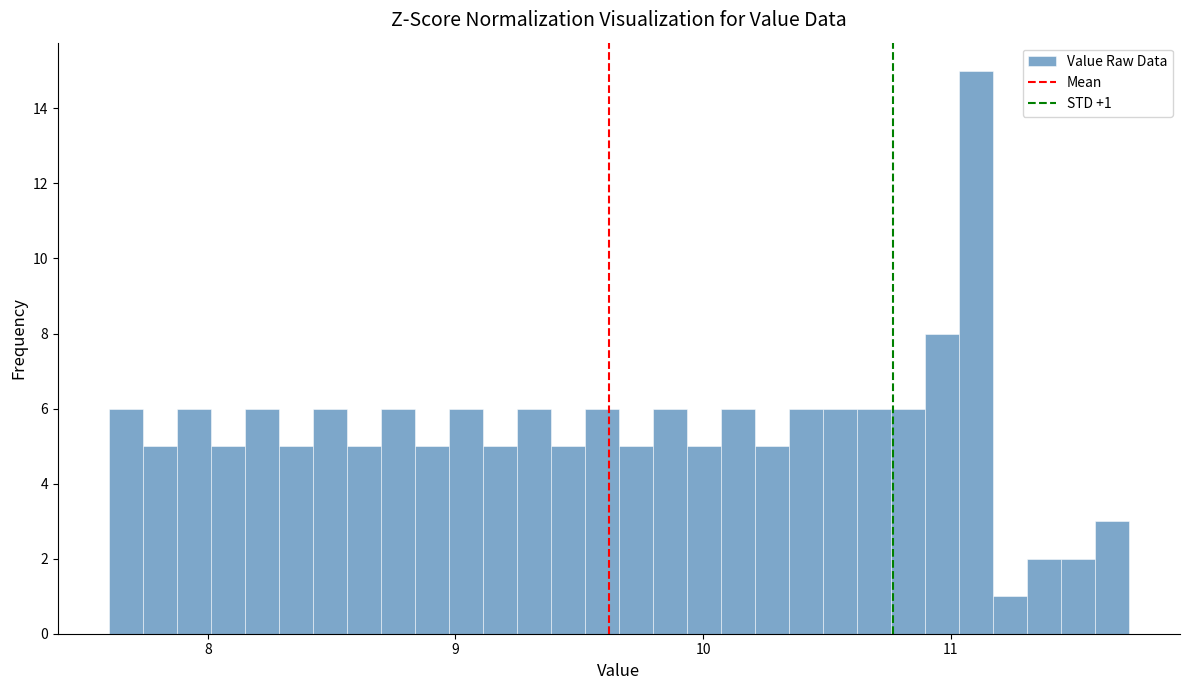

Read against the x-axis, roughly where is the centre of the tallest bar?

11.1